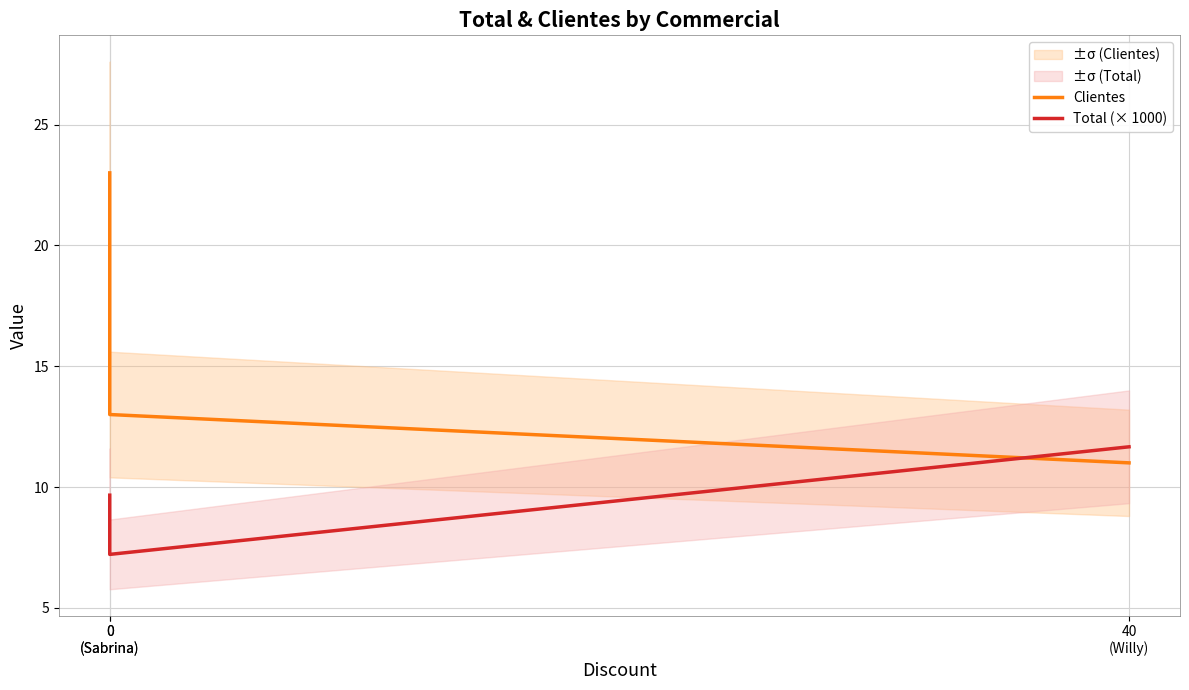

Reading left to right, transcribe all the data shown in this chart.

Clientes: 23.0	13.0	11.0
Total (× 1000): 9.7	7.2	11.7